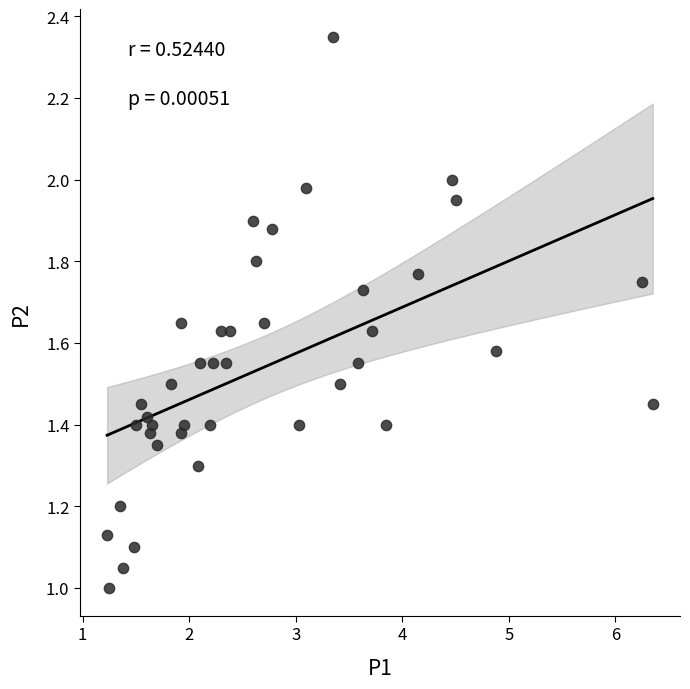

What is the range of X values (max minus min)?

5.1